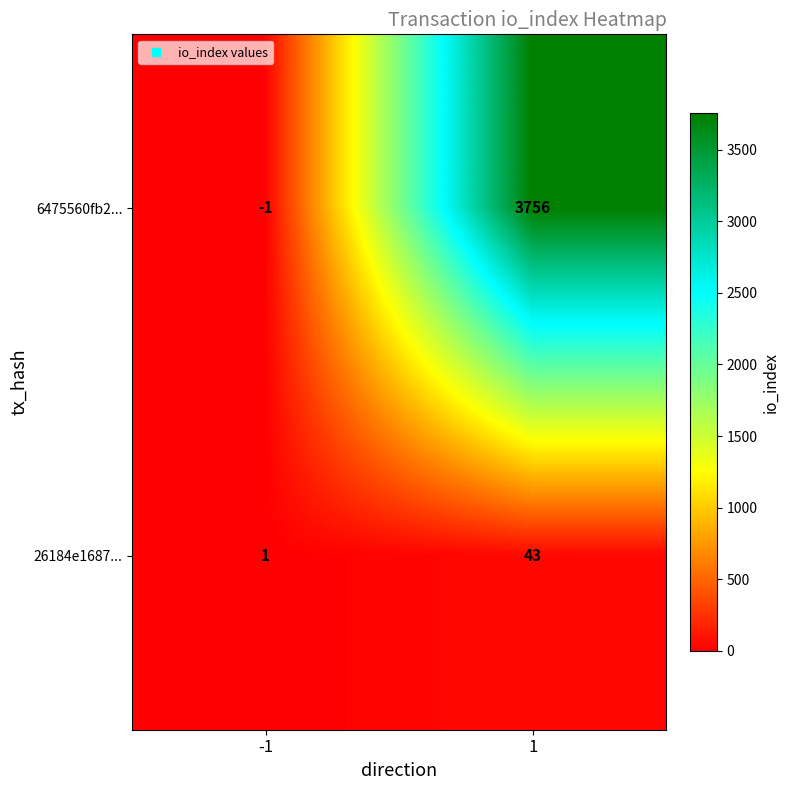

Reading left to right, list all the values displayed in this chart.

6475560fb2...: -1	3756
26184e1687...: 1	43